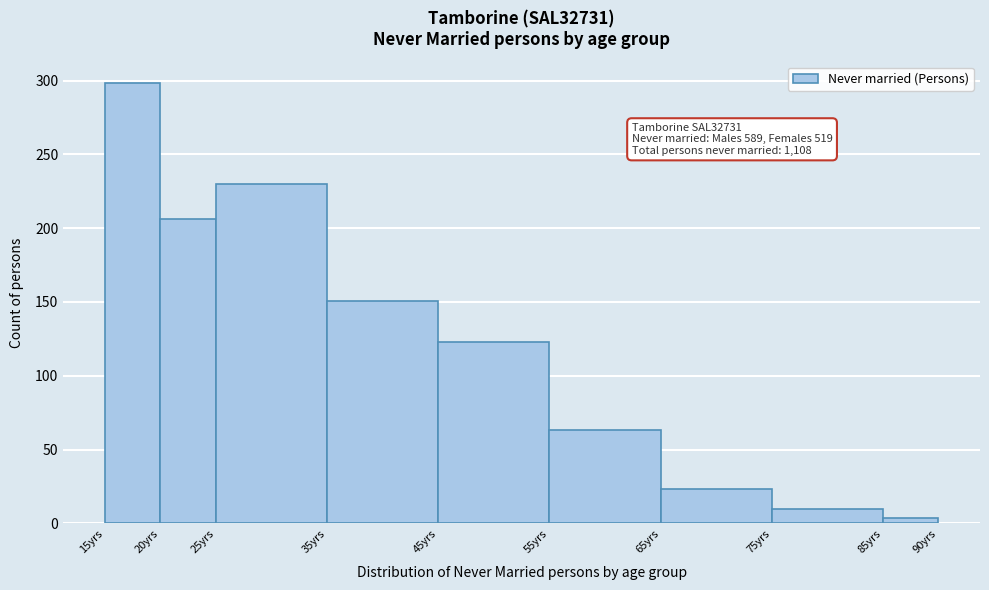

Over which range of the x-axis is the bar tallest?

15 to 20